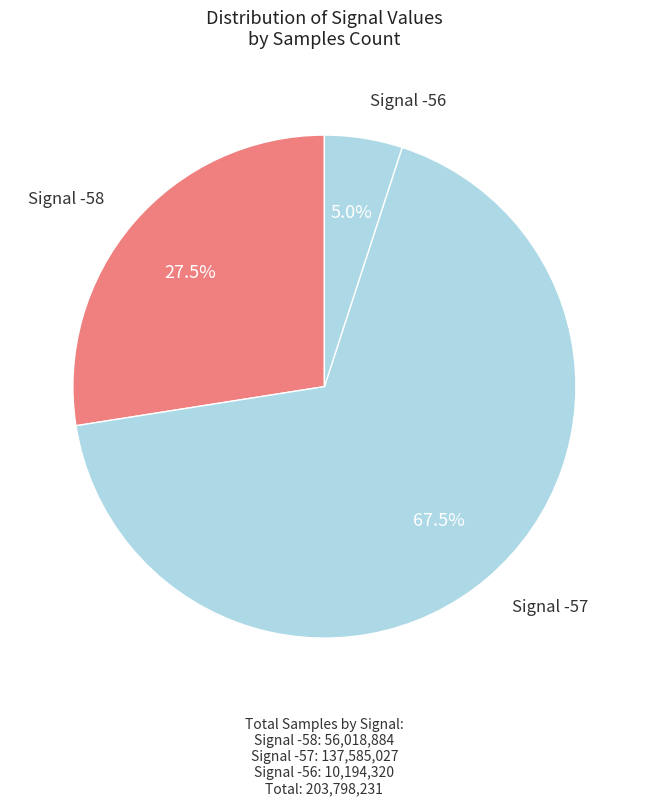

Count the number of slices in the pie.

3